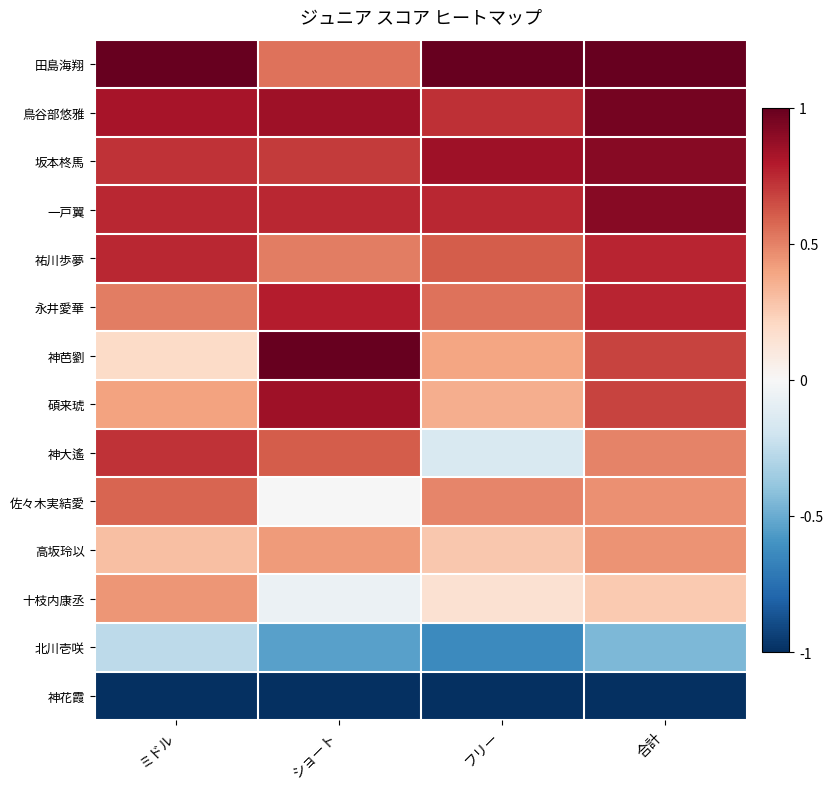

How many distinct data groups are displayed?

14